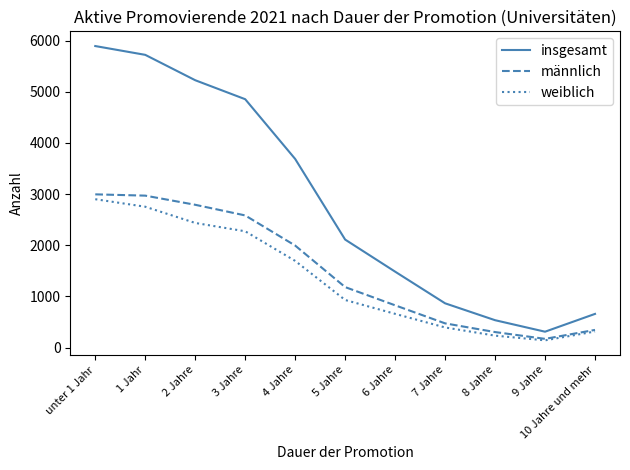

Which category has the lowest value in the insgesamt series?

9 Jahre